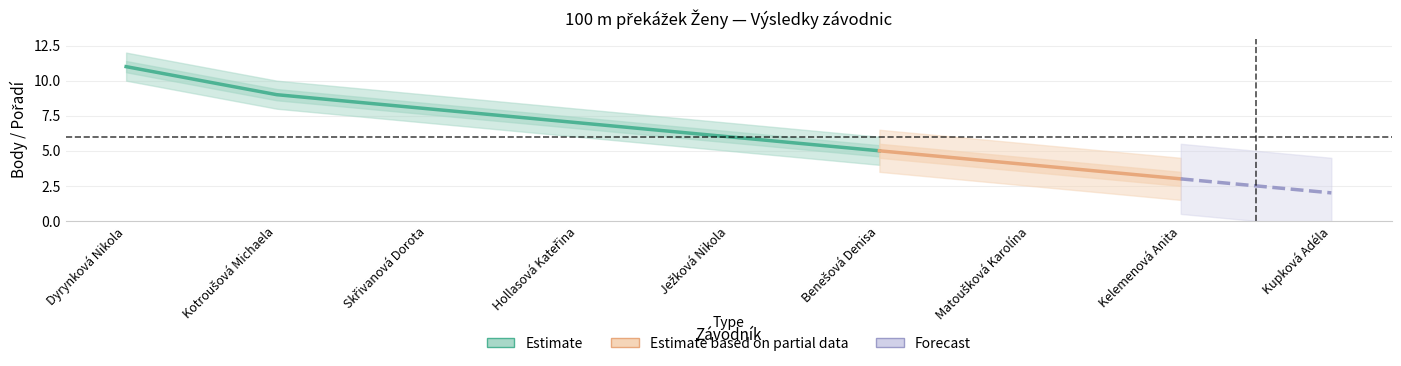

What position from the left is Ježková Nikola?

5